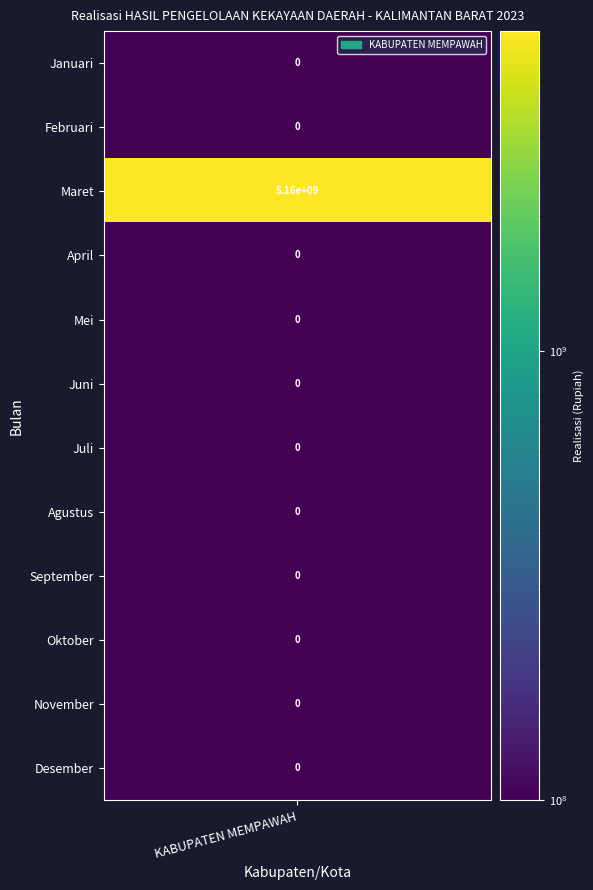

What is the greatest value displayed?

5159889045